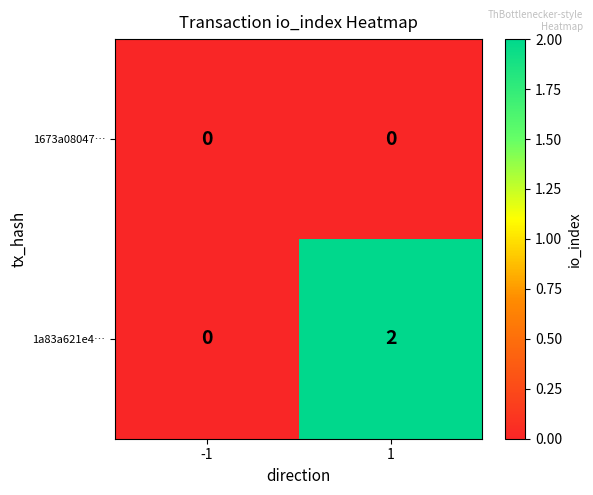

Which series changed the most between -1 and 1?

1a83a621e4…